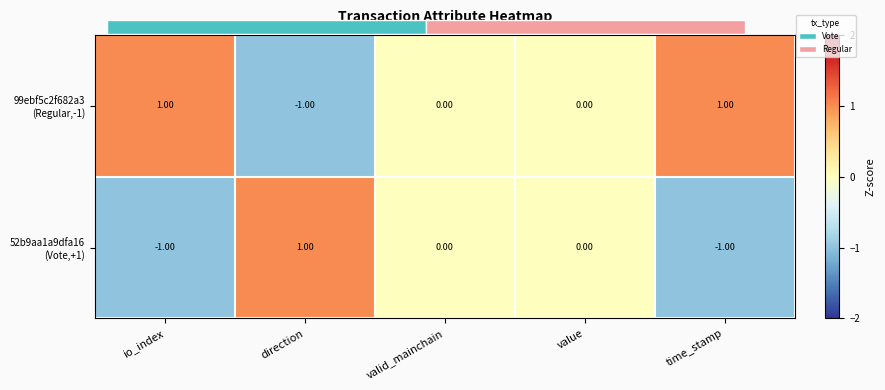

What is the minimum value for 52b9aa1a9dfa16 (Vote,+1)?

-1